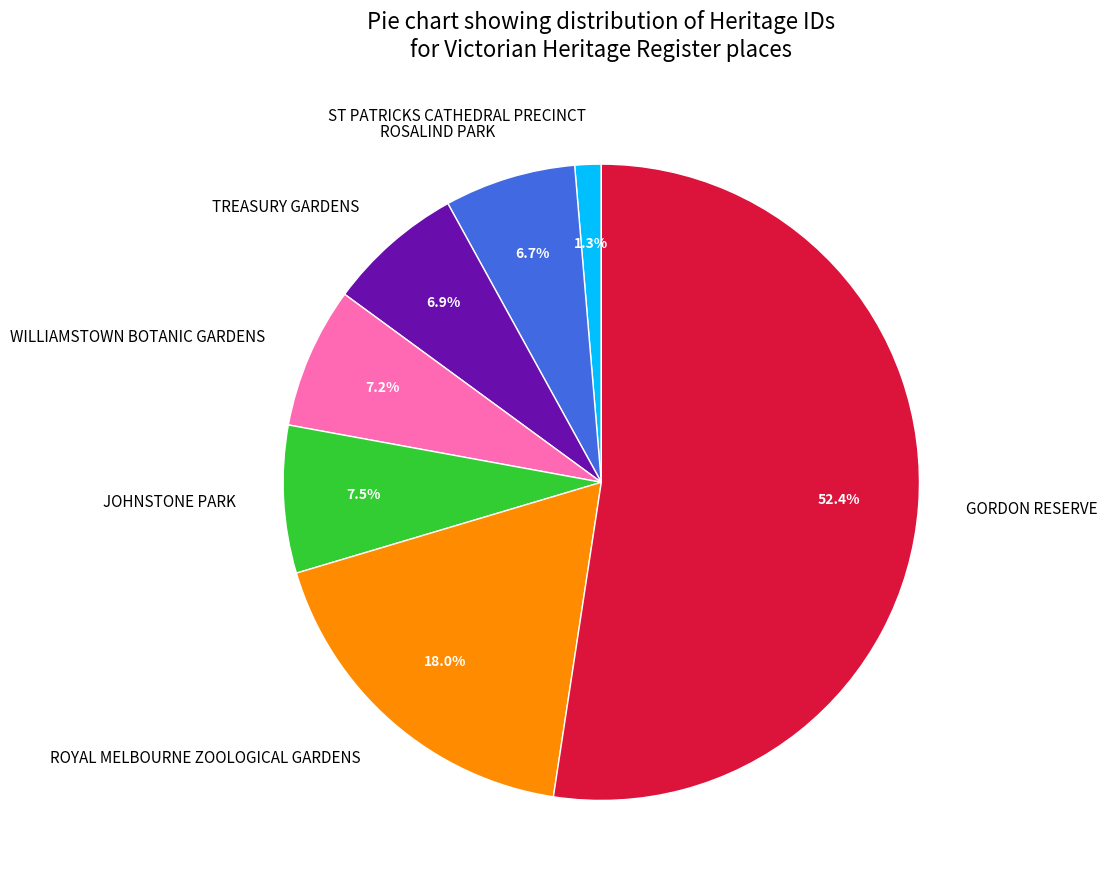

Between ROYAL MELBOURNE ZOOLOGICAL GARDENS and WILLIAMSTOWN BOTANIC GARDENS, which is larger?

ROYAL MELBOURNE ZOOLOGICAL GARDENS